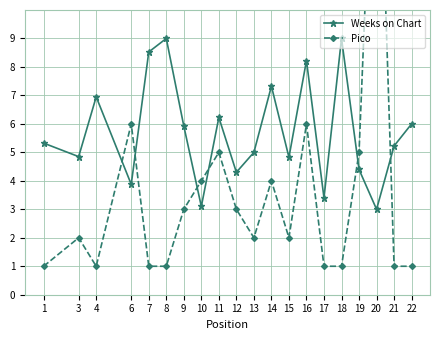

Which has a higher value, 13 or 3?

13